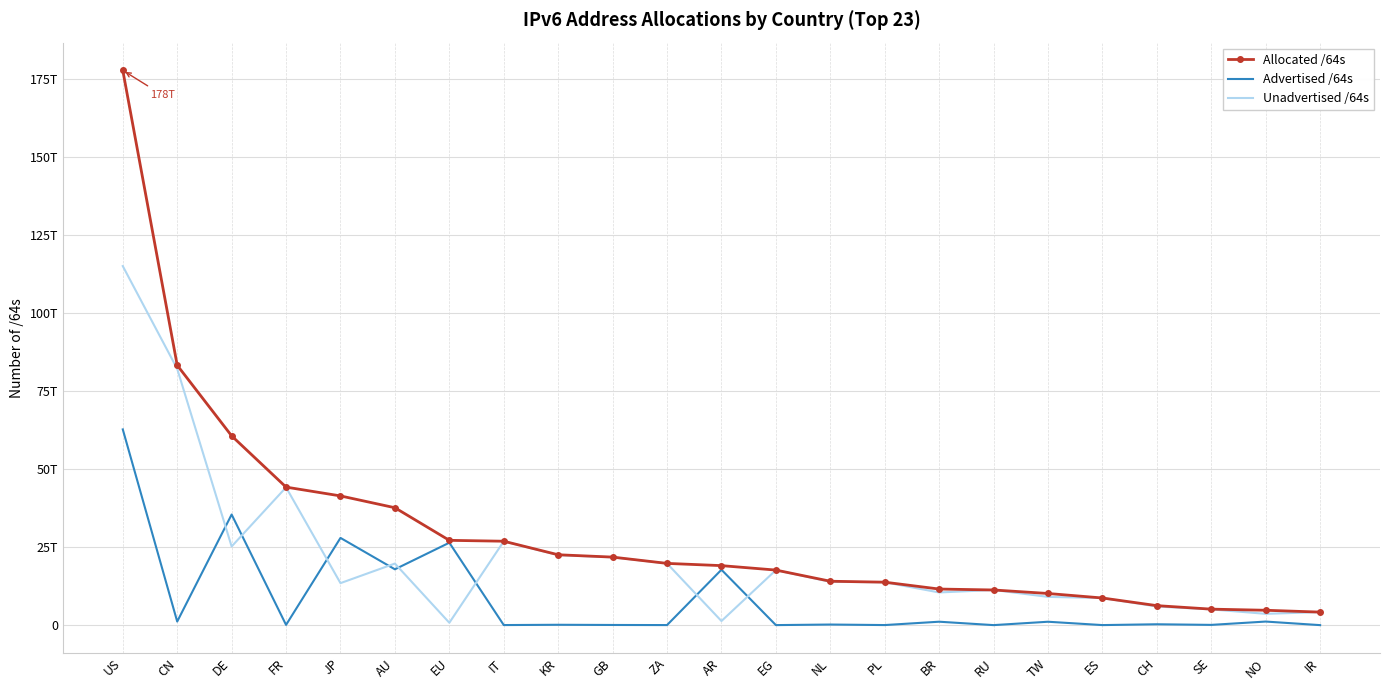

What is the highest value of the Advertised /64s series?

62680327127041